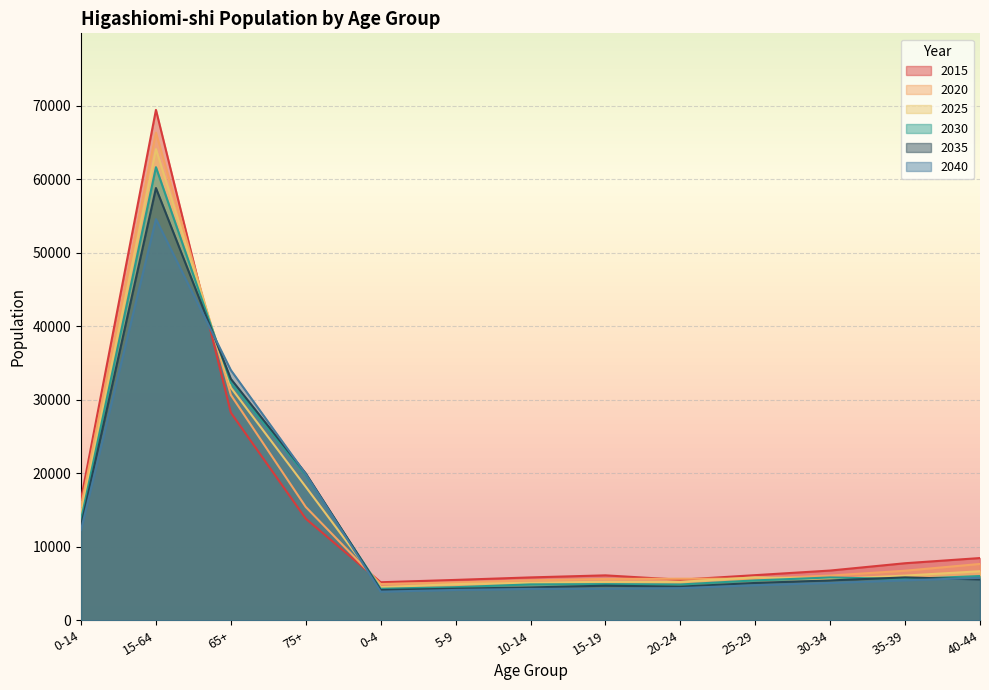

What are all the series names shown in the legend?

2015, 2020, 2025, 2030, 2035, 2040